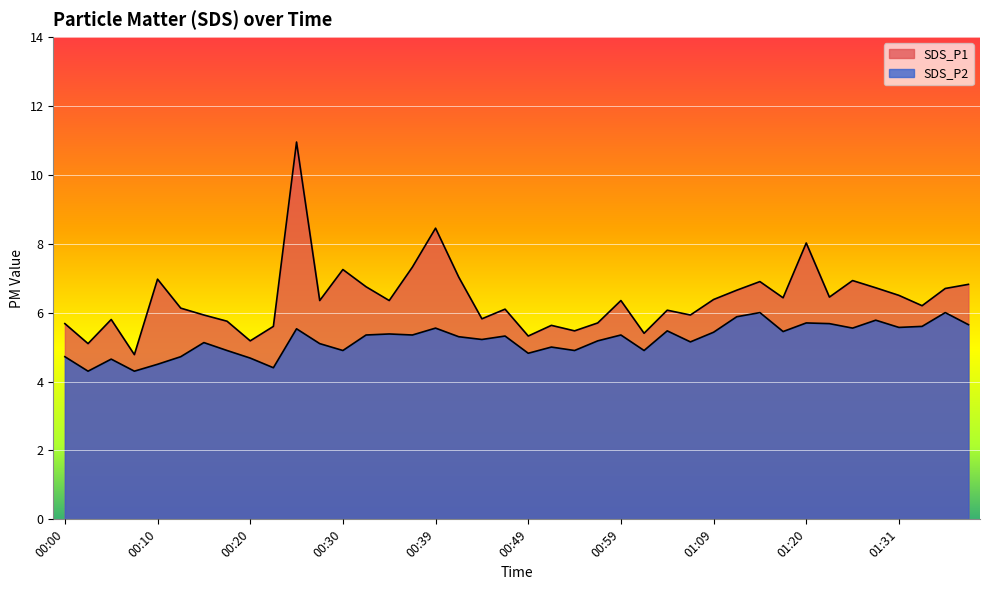

Reading left to right, list all the values displayed in this chart.

SDS_P1: 00:00=5.7	00:03=5.1	00:05=5.8	00:08=4.8	00:10=7.0	00:12=6.1	00:15=5.9	00:17=5.8	00:20=5.2	00:22=5.6	00:25=10.9	00:27=6.3	00:30=7.2	00:32=6.8	00:35=6.3	00:37=7.3	00:39=8.4	00:42=7.0	00:44=5.8	00:47=6.1	00:49=5.3	00:52=5.6	00:54=5.5	00:57=5.7	00:59=6.3	01:02=5.4	01:04=6.1	01:07=5.9	01:09=6.4	01:12=6.7	01:14=6.9	01:17=6.4	01:20=8.0	01:23=6.5	01:26=6.9	01:28=6.7	01:31=6.5	01:33=6.2	01:36=6.7	01:38=6.8
SDS_P2: 00:00=4.7	00:03=4.3	00:05=4.7	00:08=4.3	00:10=4.5	00:12=4.7	00:15=5.1	00:17=4.9	00:20=4.7	00:22=4.4	00:25=5.5	00:27=5.1	00:30=4.9	00:32=5.3	00:35=5.4	00:37=5.3	00:39=5.5	00:42=5.3	00:44=5.2	00:47=5.3	00:49=4.8	00:52=5.0	00:54=4.9	00:57=5.2	00:59=5.3	01:02=4.9	01:04=5.5	01:07=5.2	01:09=5.4	01:12=5.9	01:14=6.0	01:17=5.5	01:20=5.7	01:23=5.7	01:26=5.5	01:28=5.8	01:31=5.6	01:33=5.6	01:36=6.0	01:38=5.7